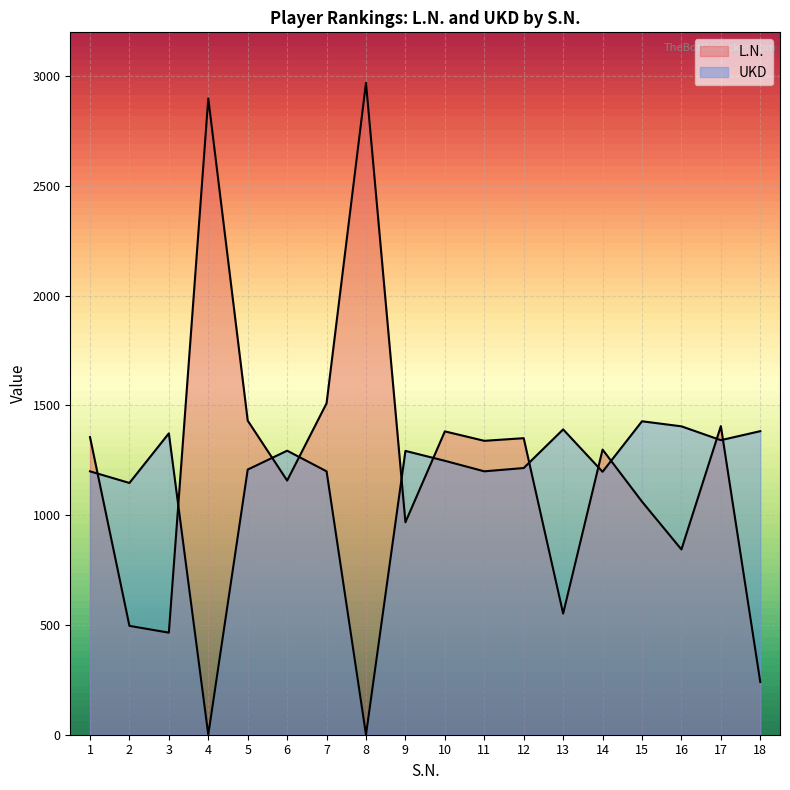

Reading right to left, list all the values displayed in this chart.

L.N.: 240	1406	844	1062	1299	552	1351	1339	1382	968	2970	1510	1158	1431	2899	465	496	1356
UKD: 1383	1342	1405	1428	1198	1391	1215	1200	1248	1293	0	1200	1294	1208	0	1373	1147	1200